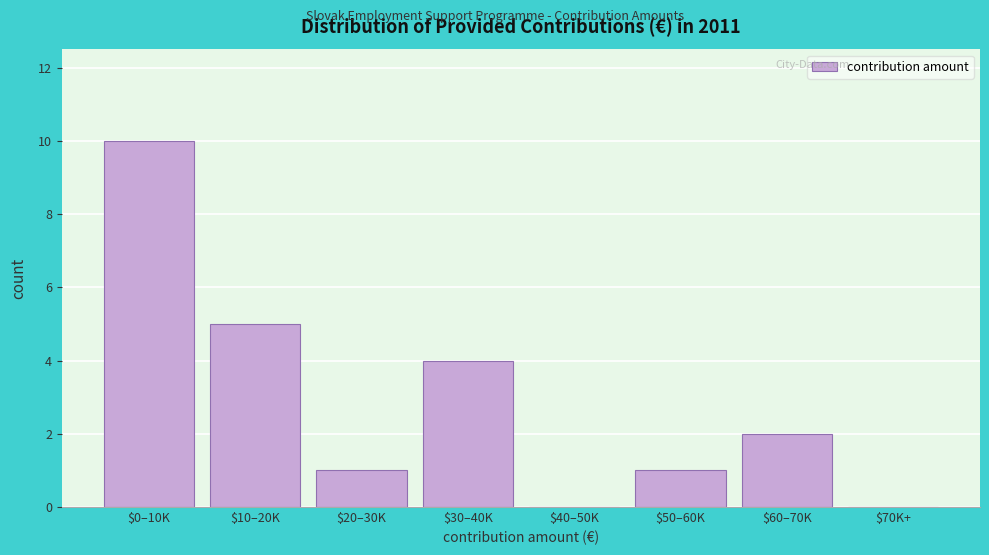

At which category does the chart reach its peak across all series?

$0–10K